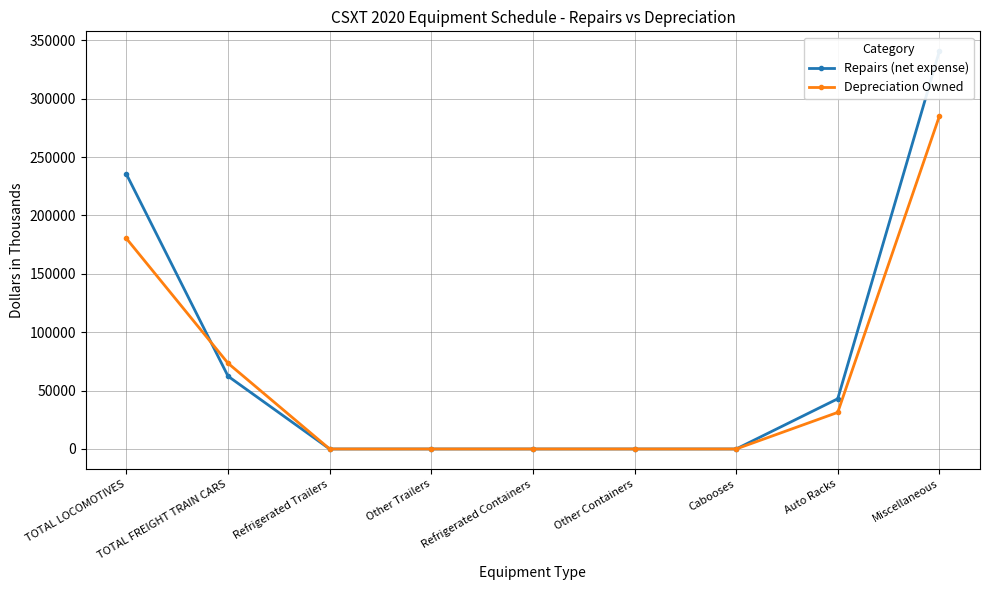

List the series in order of their peak value, lowest first.

Depreciation Owned, Repairs (net expense)